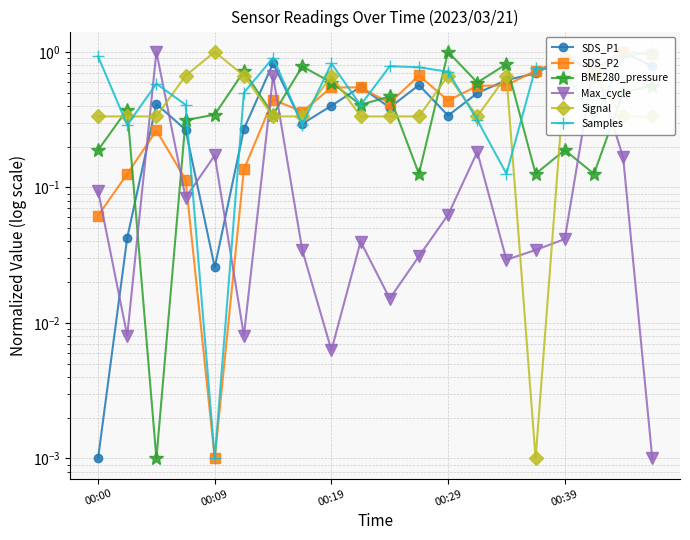

Which category has the highest value across all series?

18